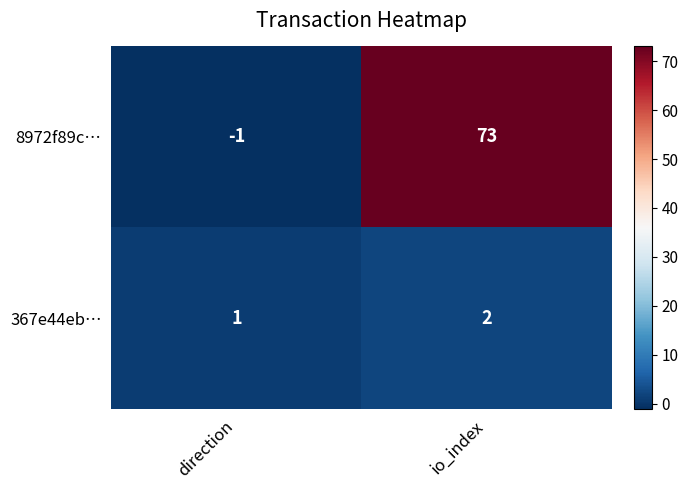

Rank the series by their average value, from lowest to highest.

367e44eb…, 8972f89c…